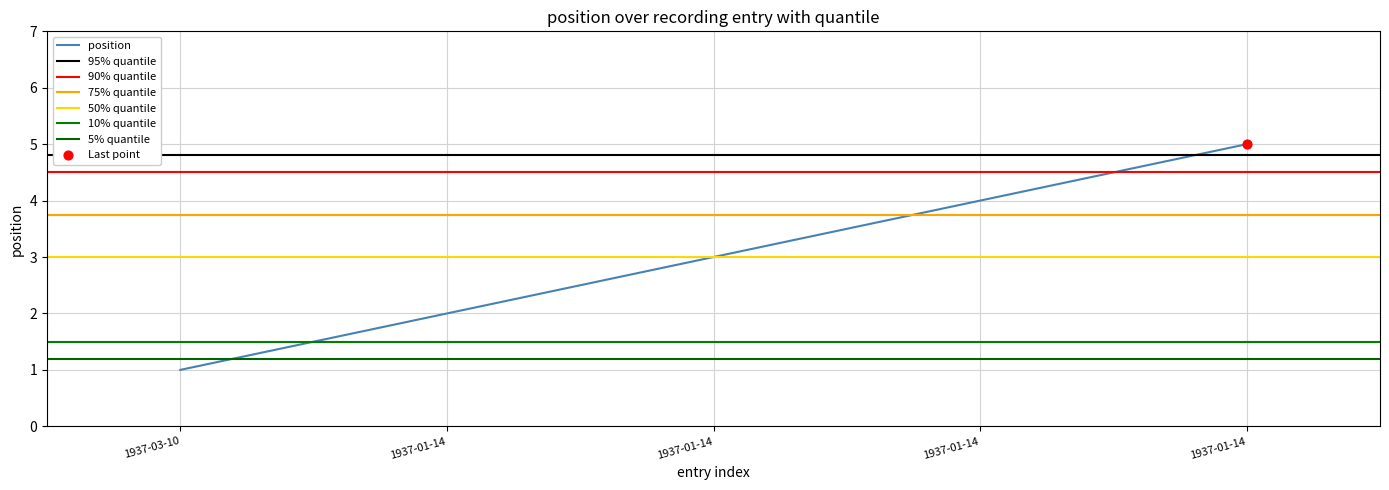

Which has a higher value, 1937-01-14 or 1937-01-14?

1937-01-14